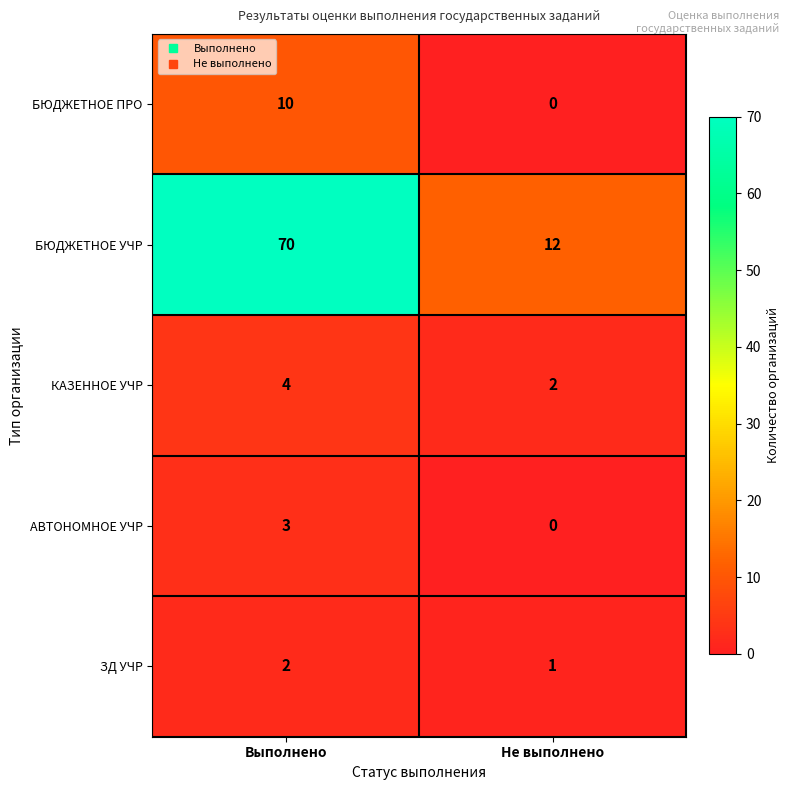

How many series are shown in this chart?

5